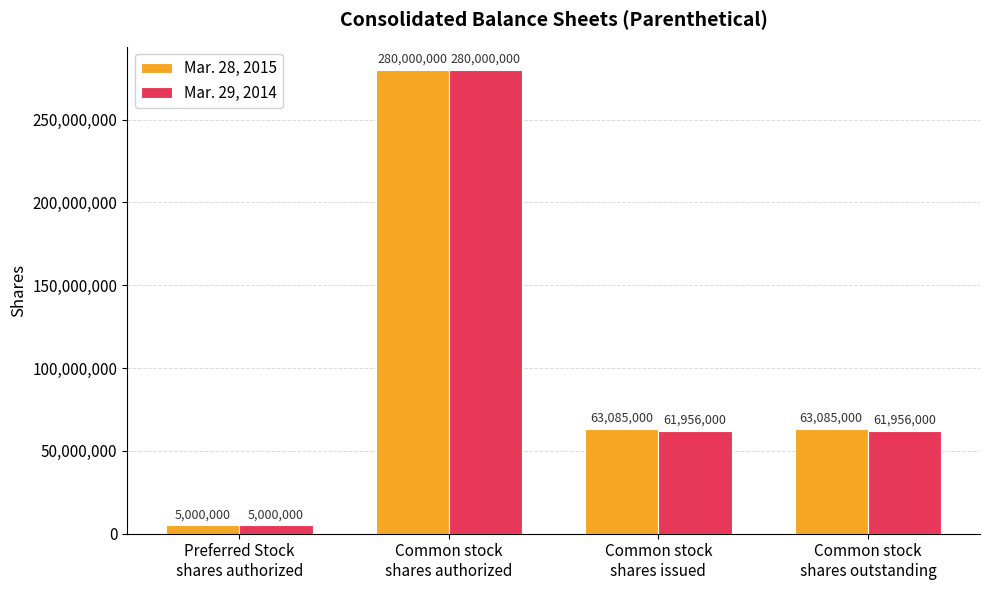

Rank the series by their average value, from highest to lowest.

Mar. 28, 2015, Mar. 29, 2014